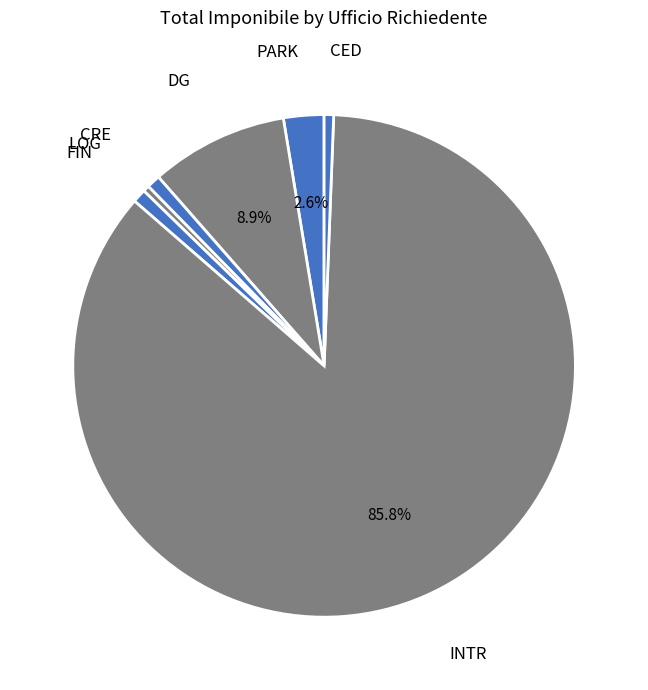

Count the number of slices in the pie.

7